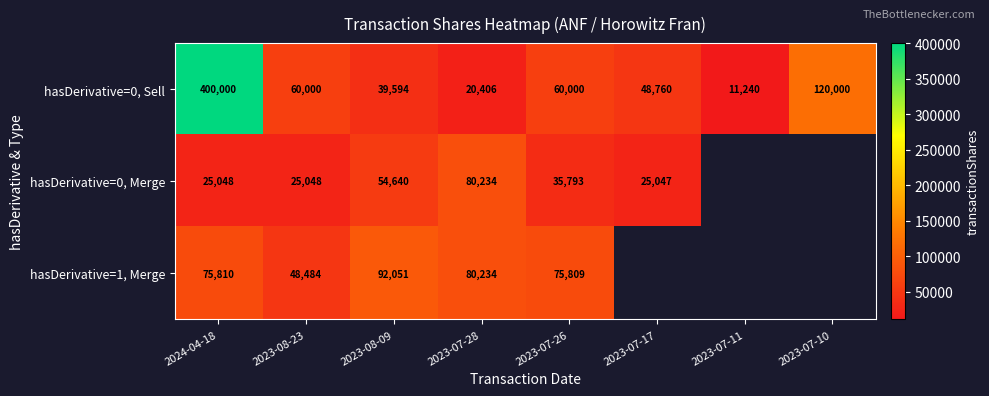

Which label corresponds to the smallest value in the chart?

2023-07-11